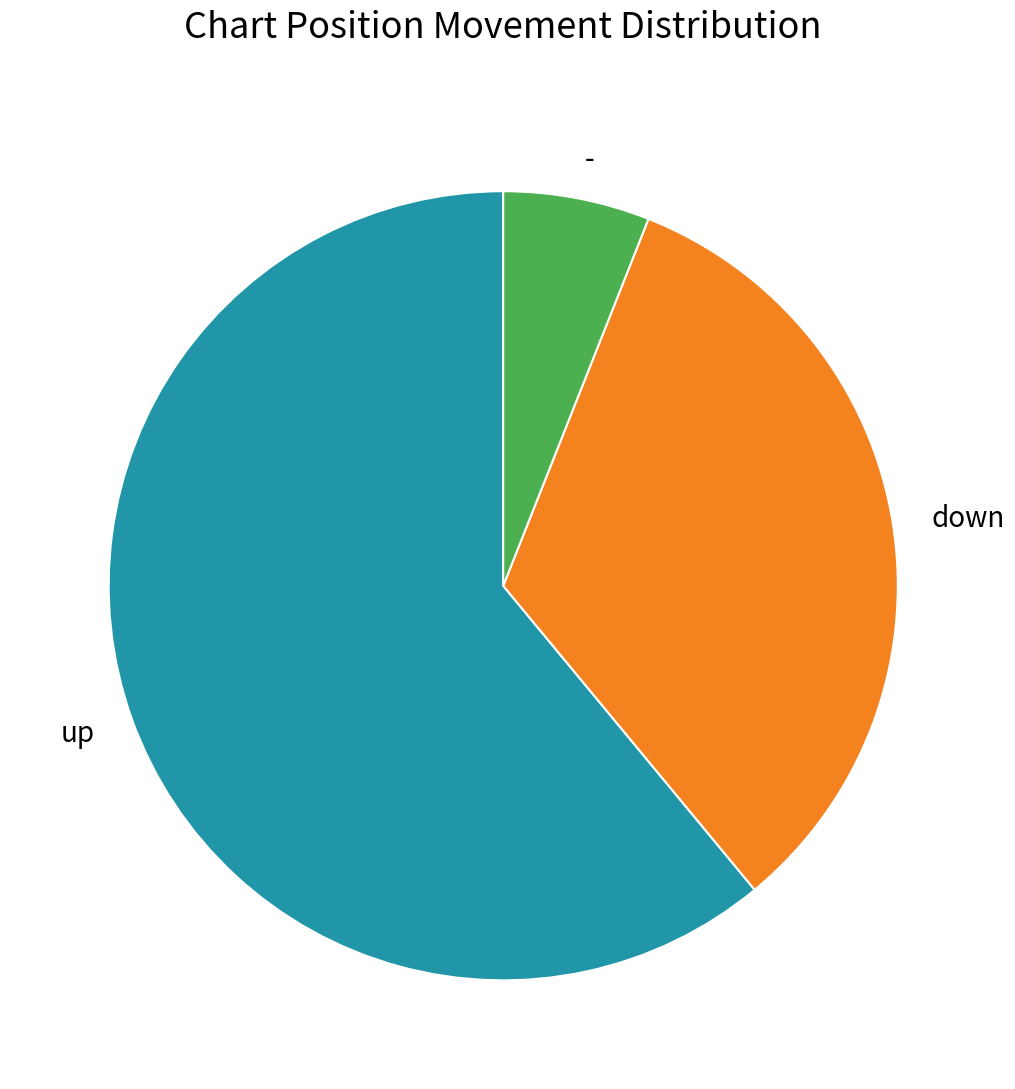

What is the majority slice?

up